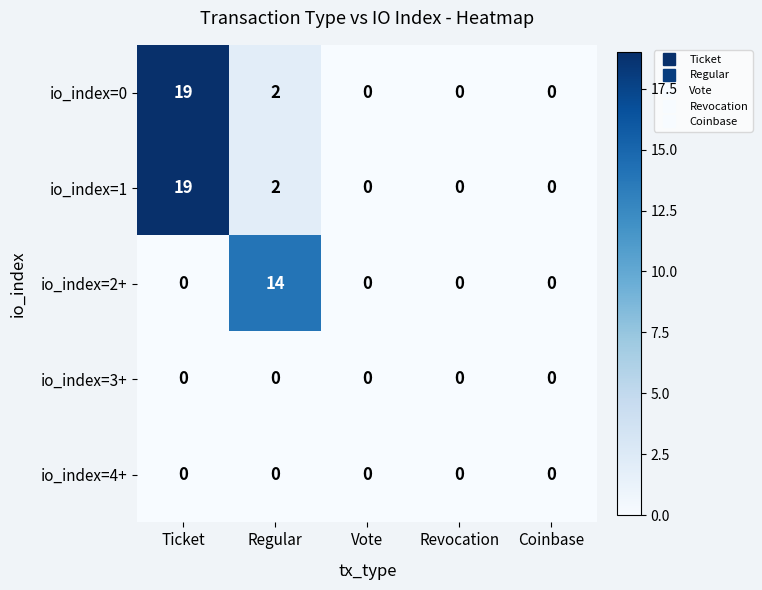

Which label corresponds to the largest value in the chart?

Ticket